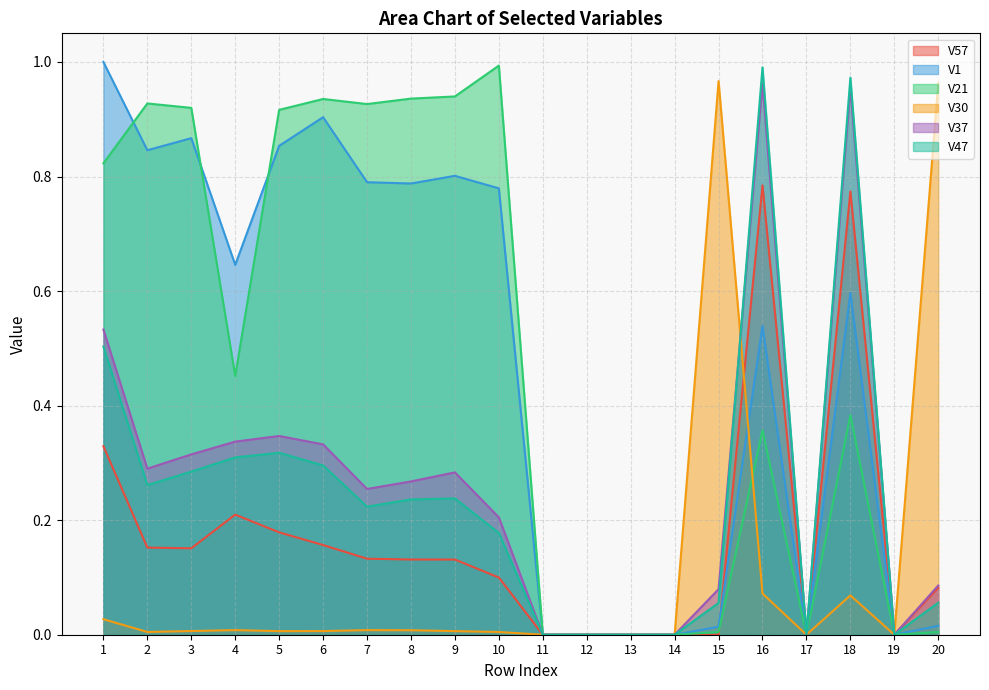

How many positive values does the V30 series have?

14